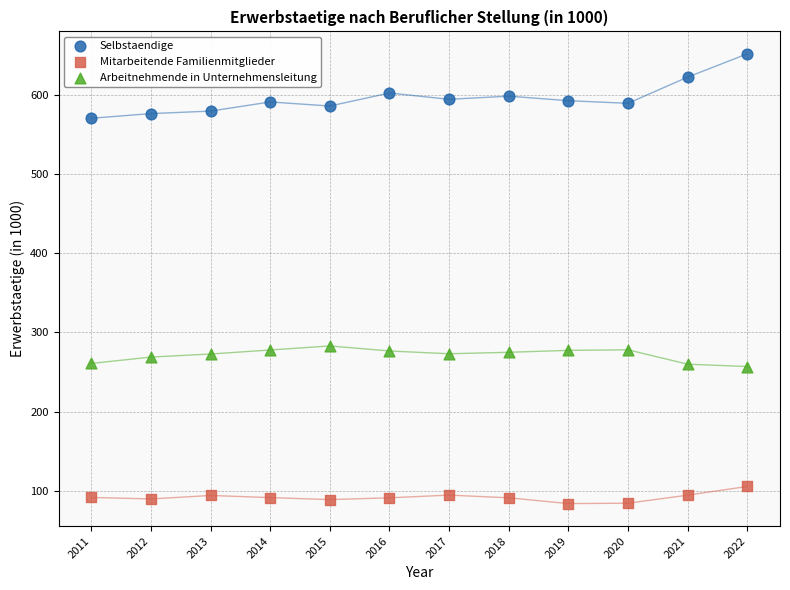

Across all data points, what is the range of X values (max minus min)?

11.0